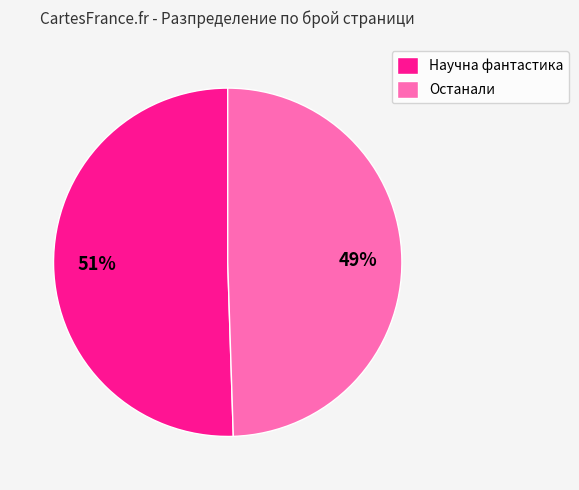

What percentage is the Останали slice, to the nearest percent?

49%